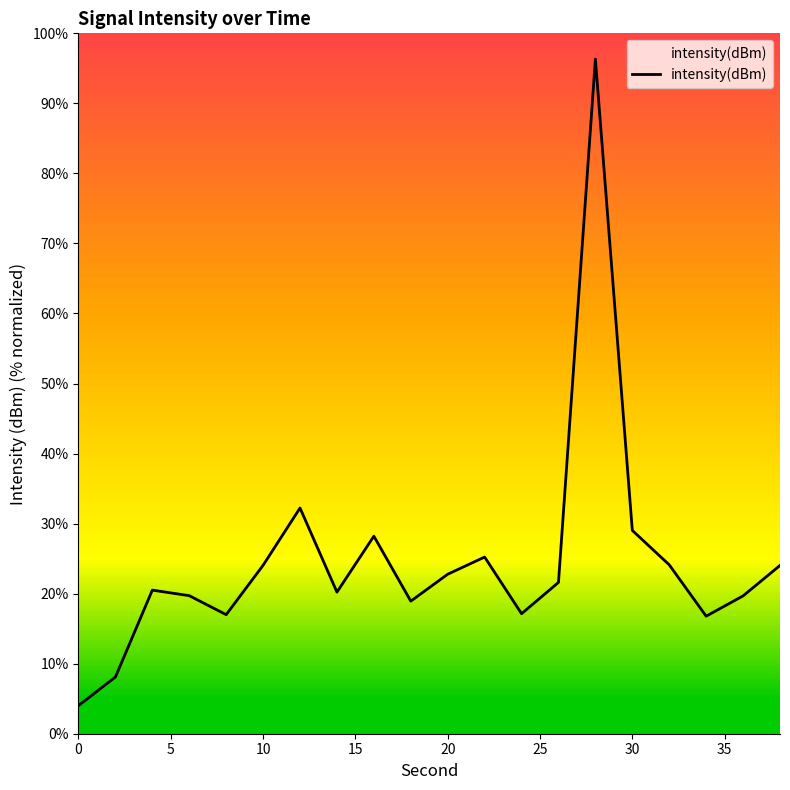

What is the minimum value shown in the chart?

4.0